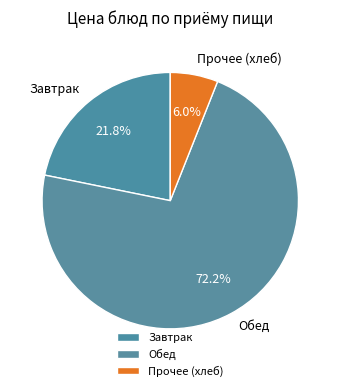

Which slice represents more than half of the pie?

Обед